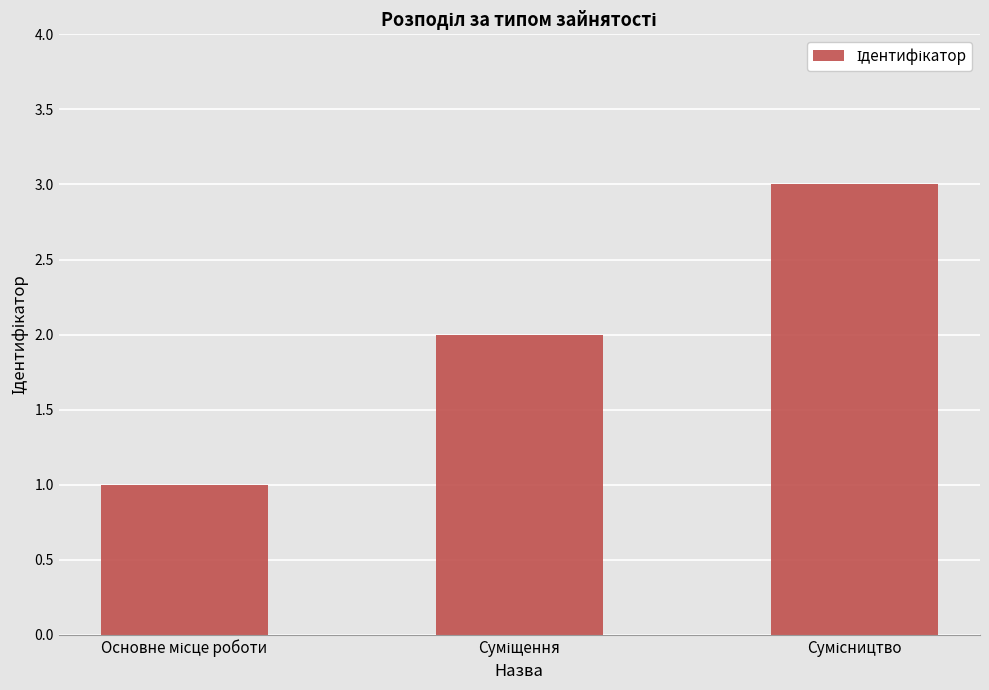

What is the maximum value shown in the chart?

3